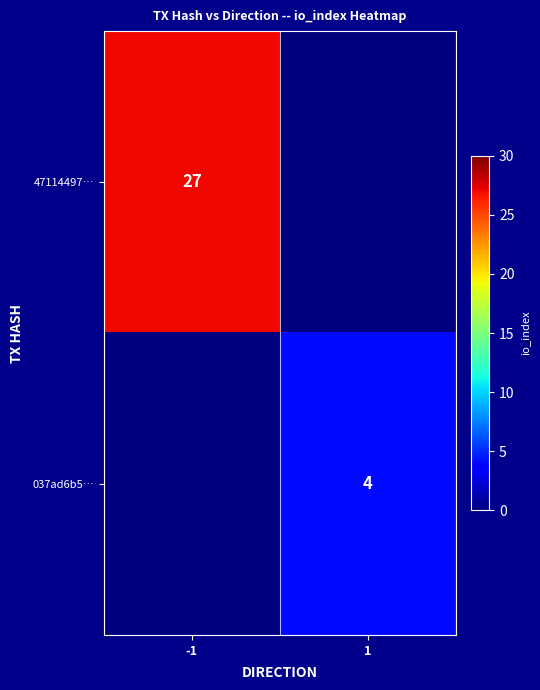

Is it true that 037ad6b5… equals 7 at 1?

False